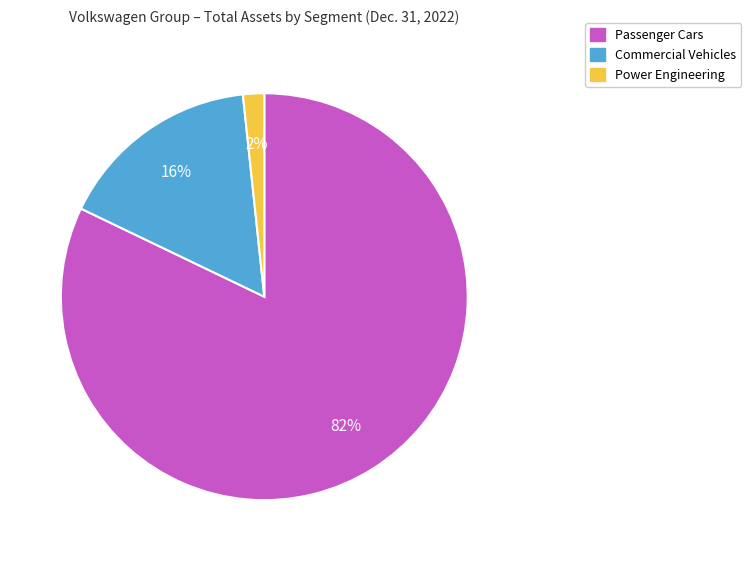

Rank the categories by value from highest to lowest.

Passenger Cars, Commercial Vehicles, Power Engineering